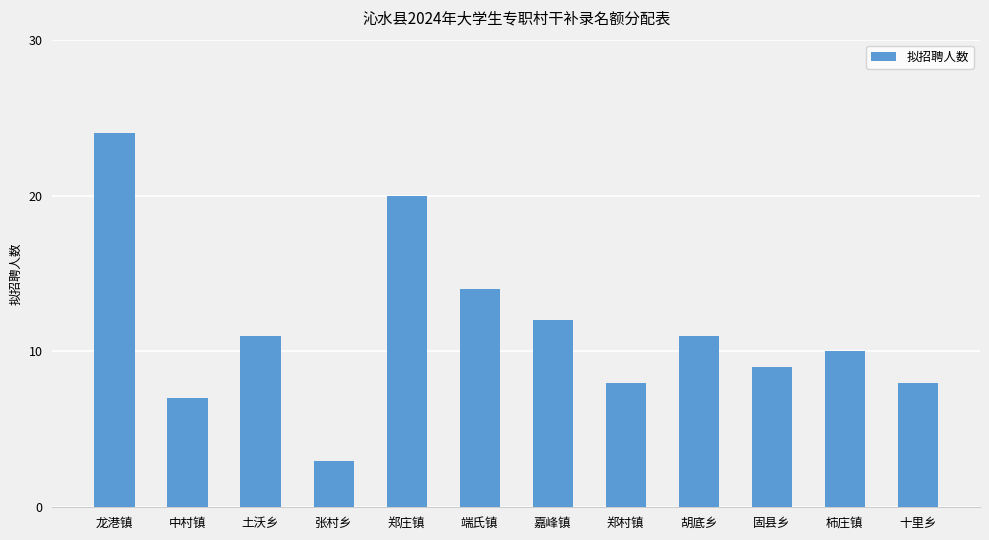

What is the smallest value displayed?

3